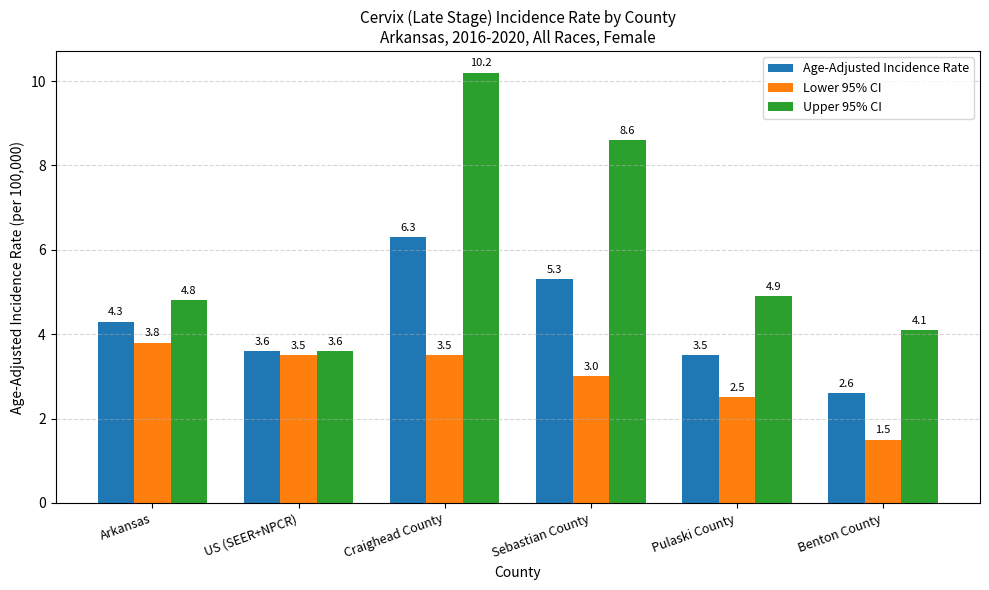

What is the difference between the highest and lowest values at Sebastian County?

5.6